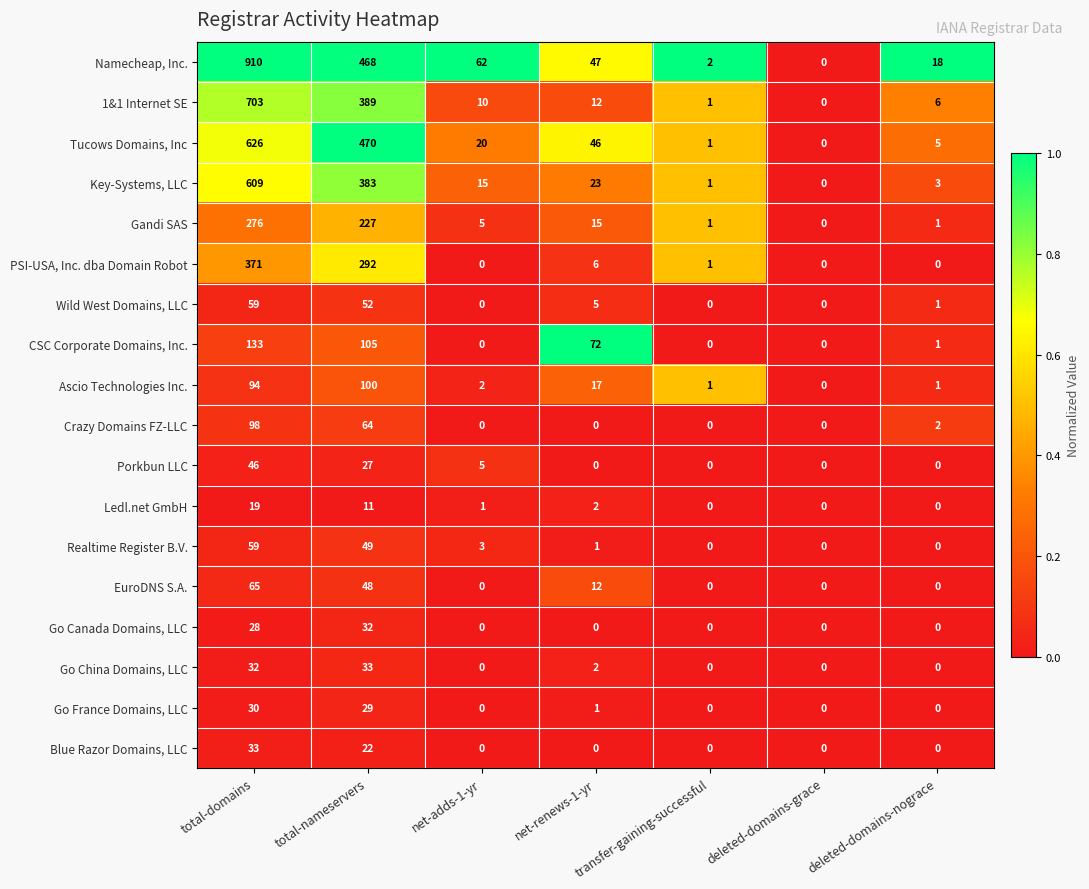

True or false: Namecheap, Inc. has a value of 77 at net-renews-1-yr.

False